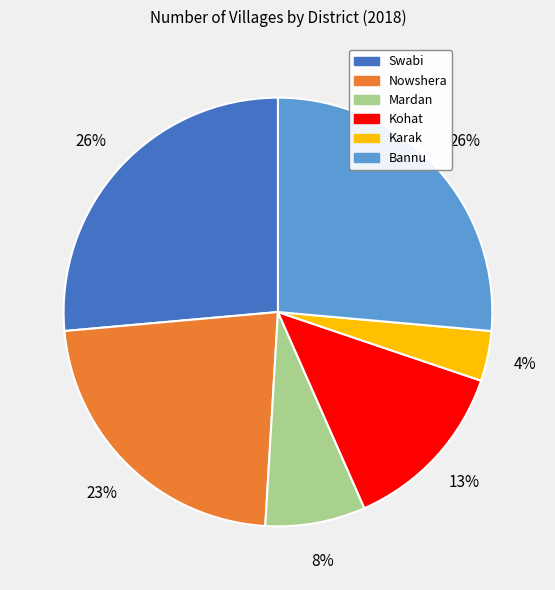

To the nearest percent, what percentage of the pie is Nowshera?

23%